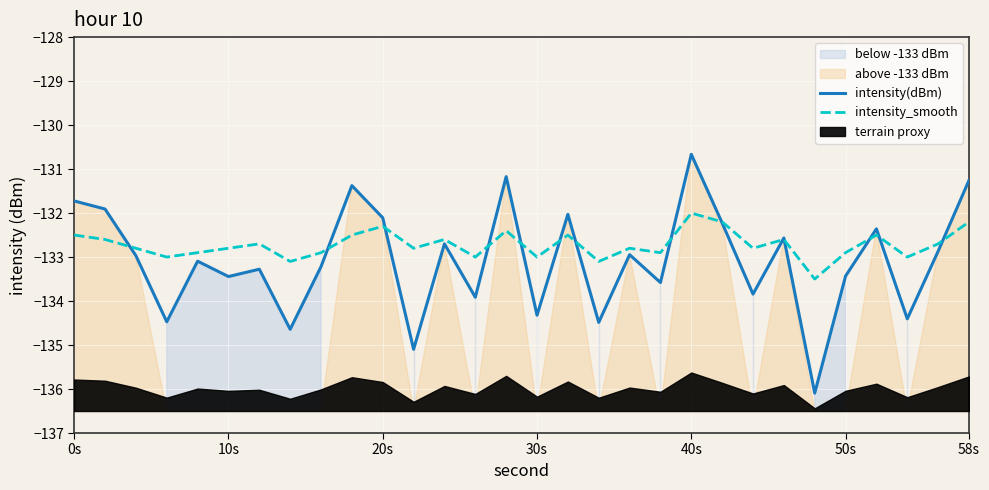

True or false: intensity(dBm) and intensity_smooth cross at least once.

True